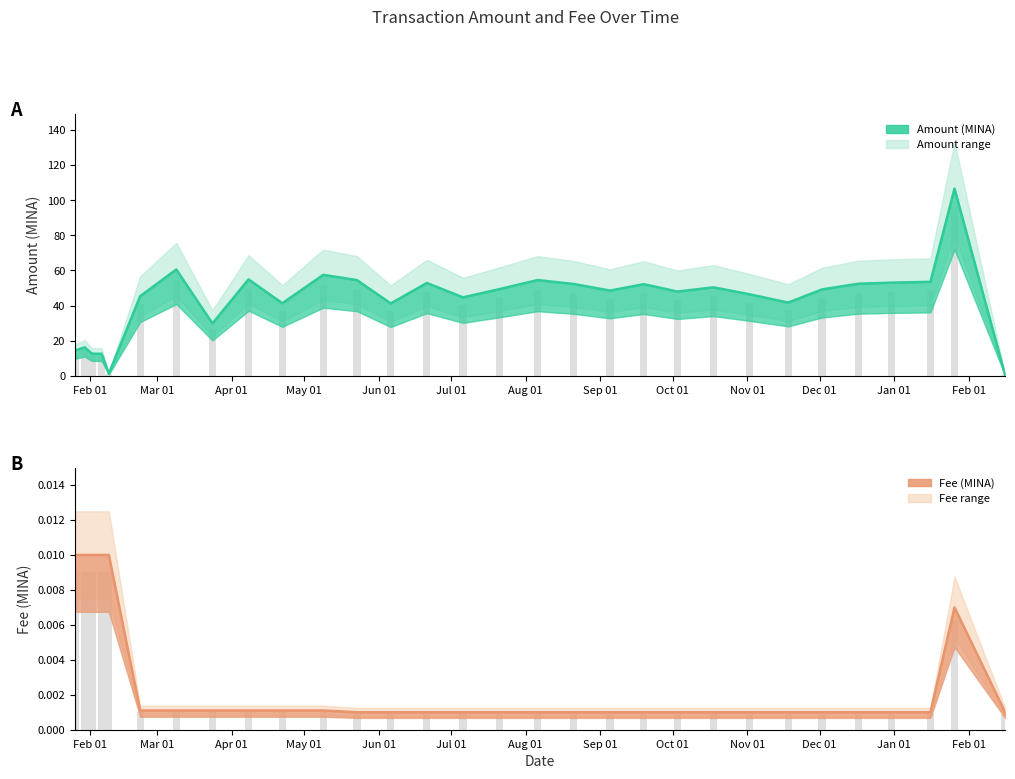

At 2022-07-06, list the series in order from largest to smallest.

Amount, Fee